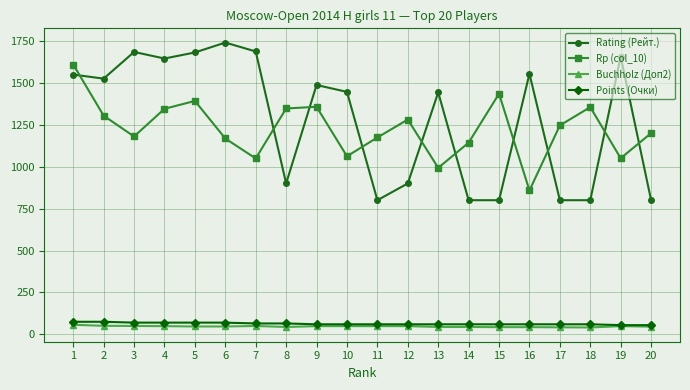

The Rp (col_10) series shows 2138 at 9. True or false?

False